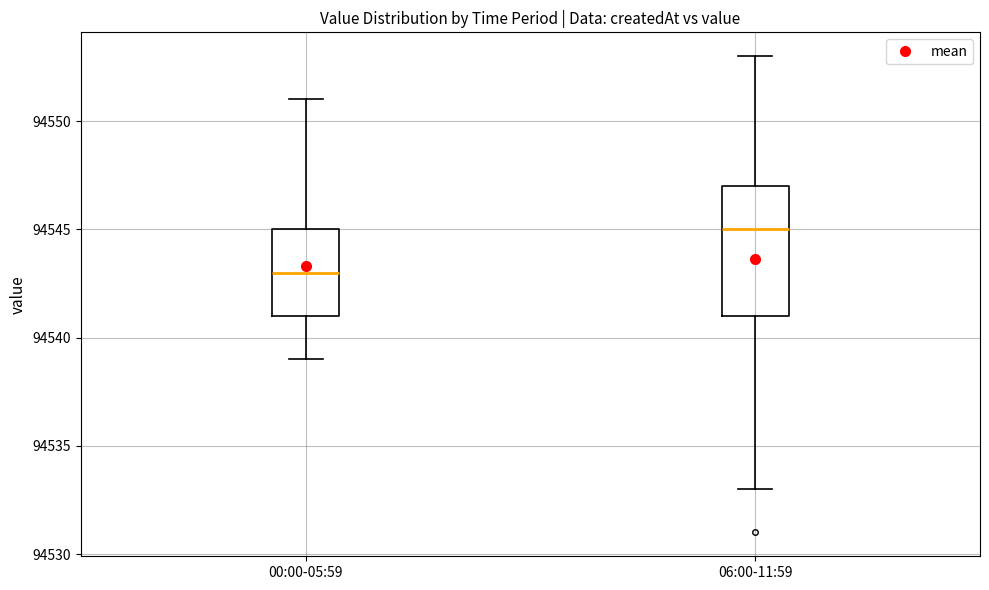

Reading left to right, read every box against the y-axis: the position of its median line, the range the box covers, and the ends of its whiskers. The values are not printed on the chart, so give them approximately, as read against the axis.

00:00-05:59: median 94543, box 94541 to 94545, whiskers 94539 to 94551
06:00-11:59: median 94545, box 94541 to 94547, whiskers 94533 to 94553